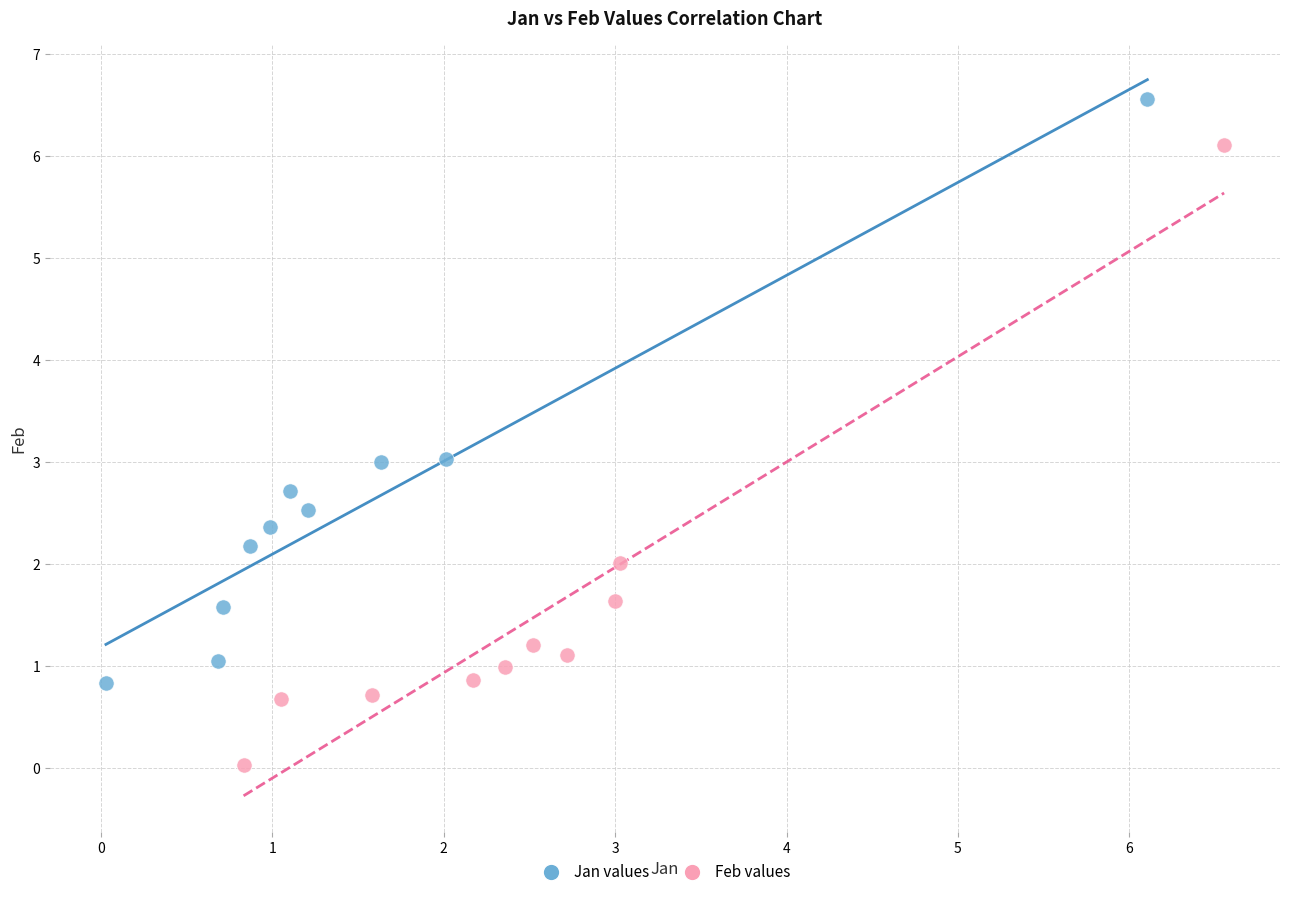

Which series contains the highest Y value?

Jan values